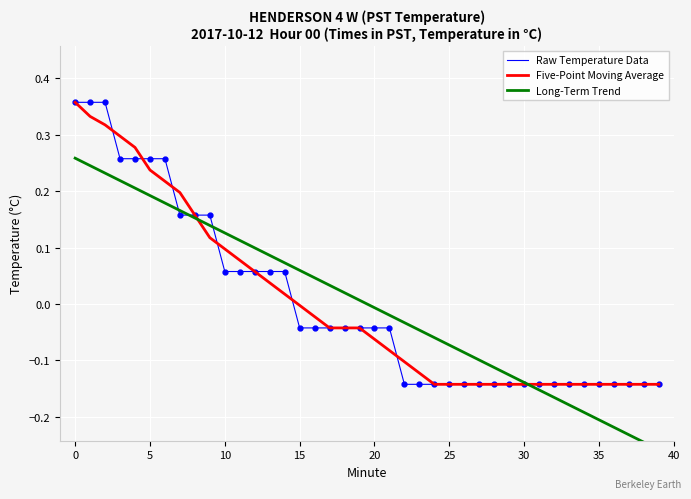

Count the number of categories in the chart.

40